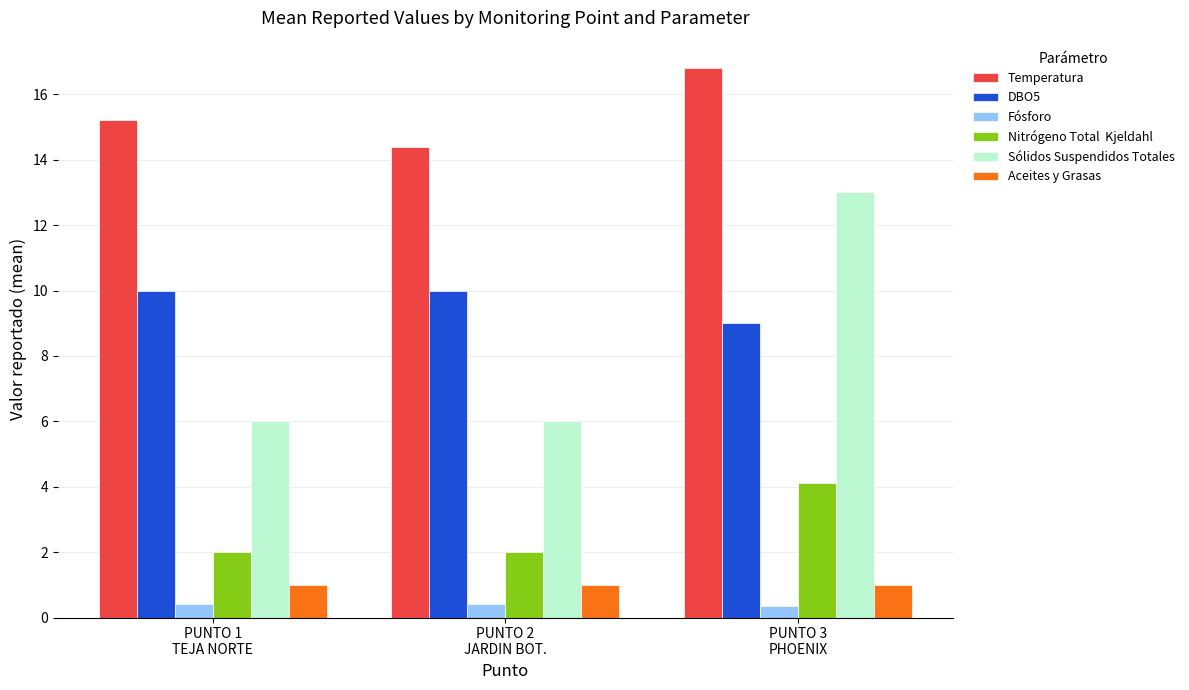

What is the maximum value shown in the chart?

16.8